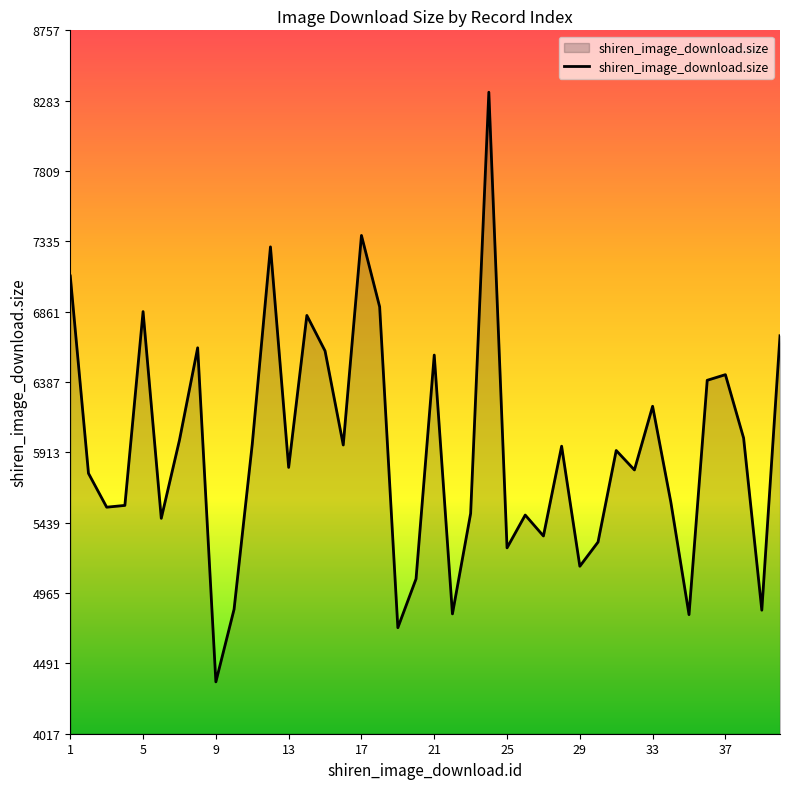

What is the greatest value displayed?

8340